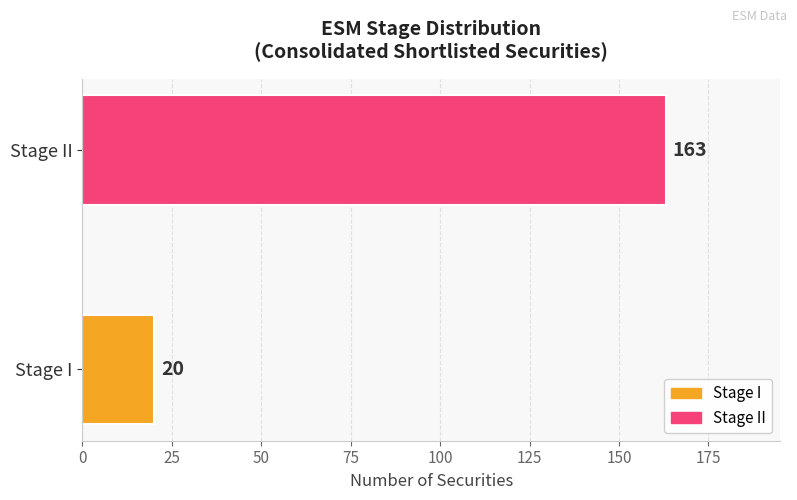

Reading top to bottom, list all the values displayed in this chart.

Stage II=163	Stage I=20